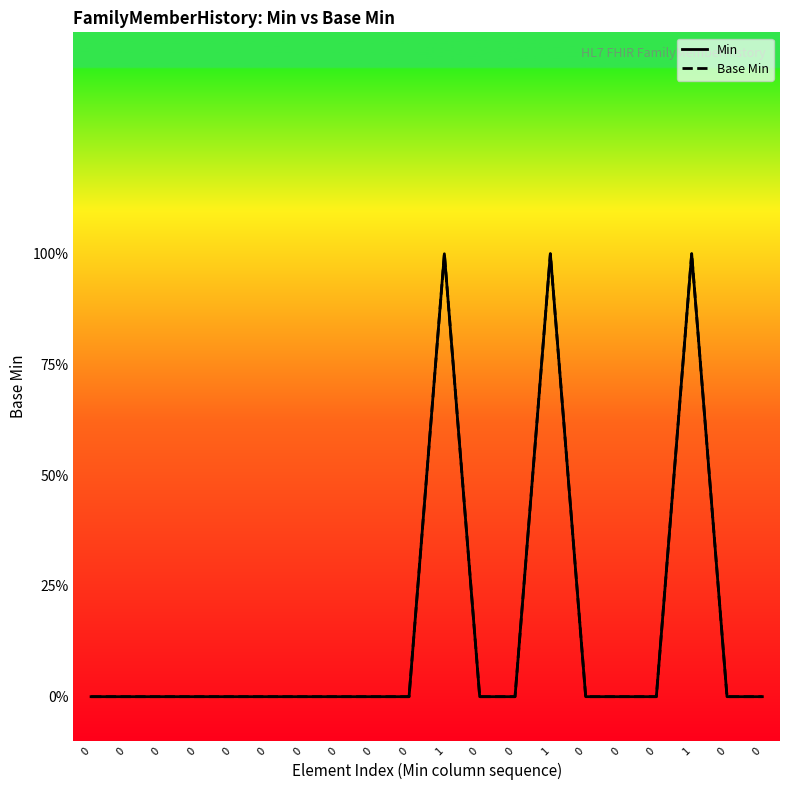

Is this an area chart (filled region under the line)?

No